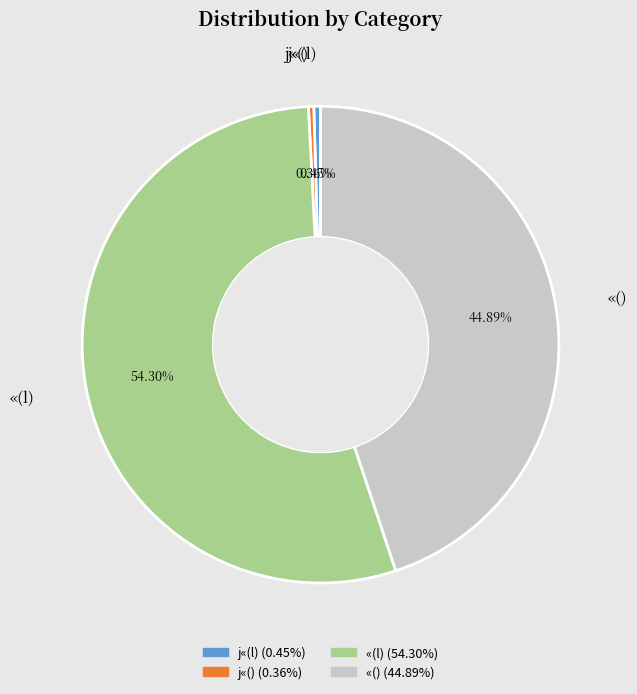

Is it true that j«(l) is 0% of the pie?

True